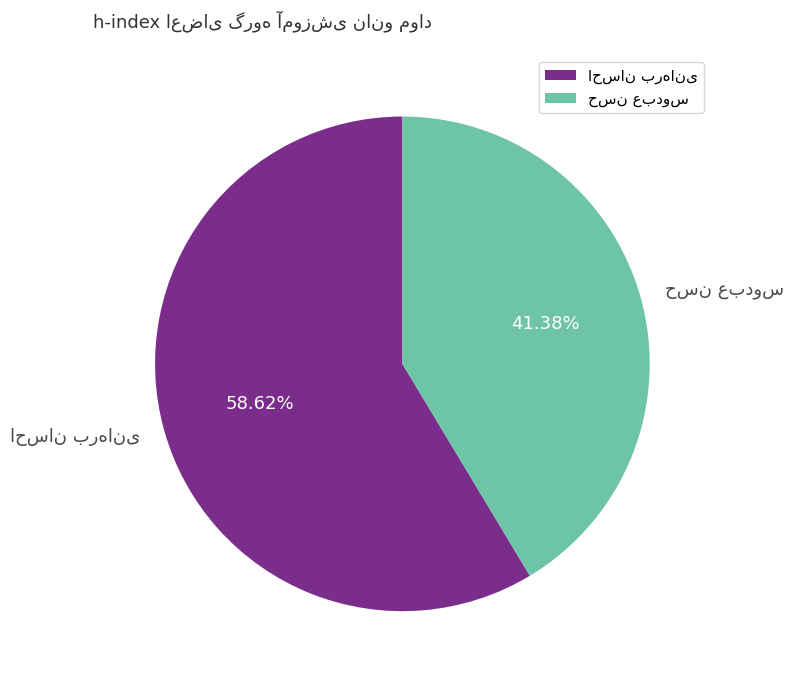

Is there a majority slice in this chart?

Yes